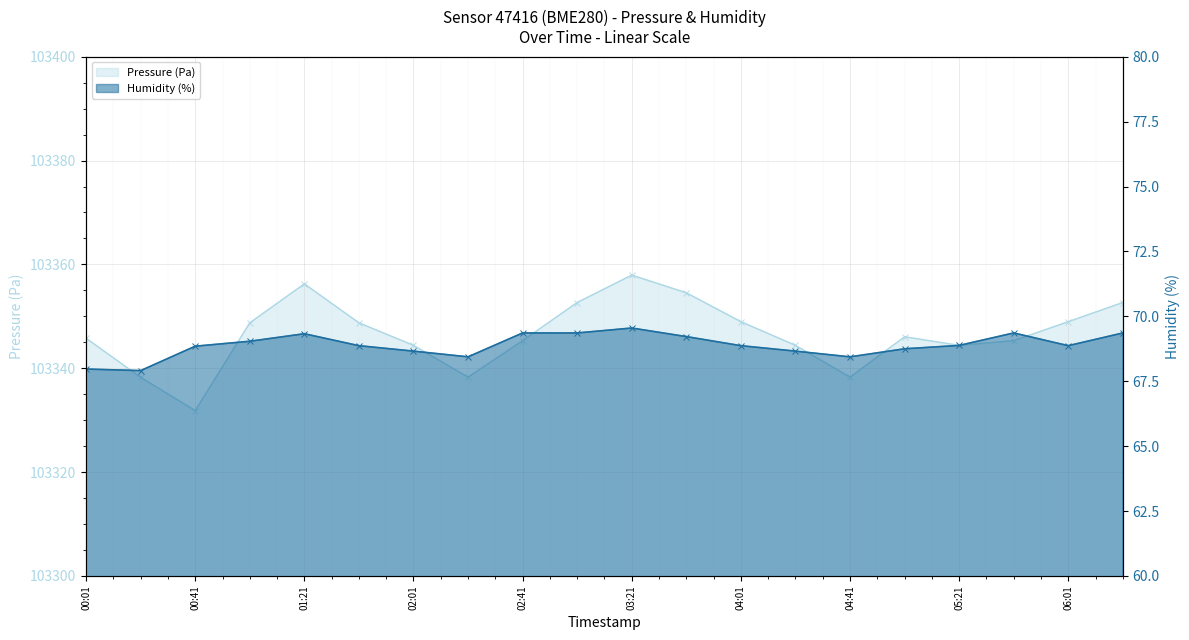

What position from the right is 02:21?

13